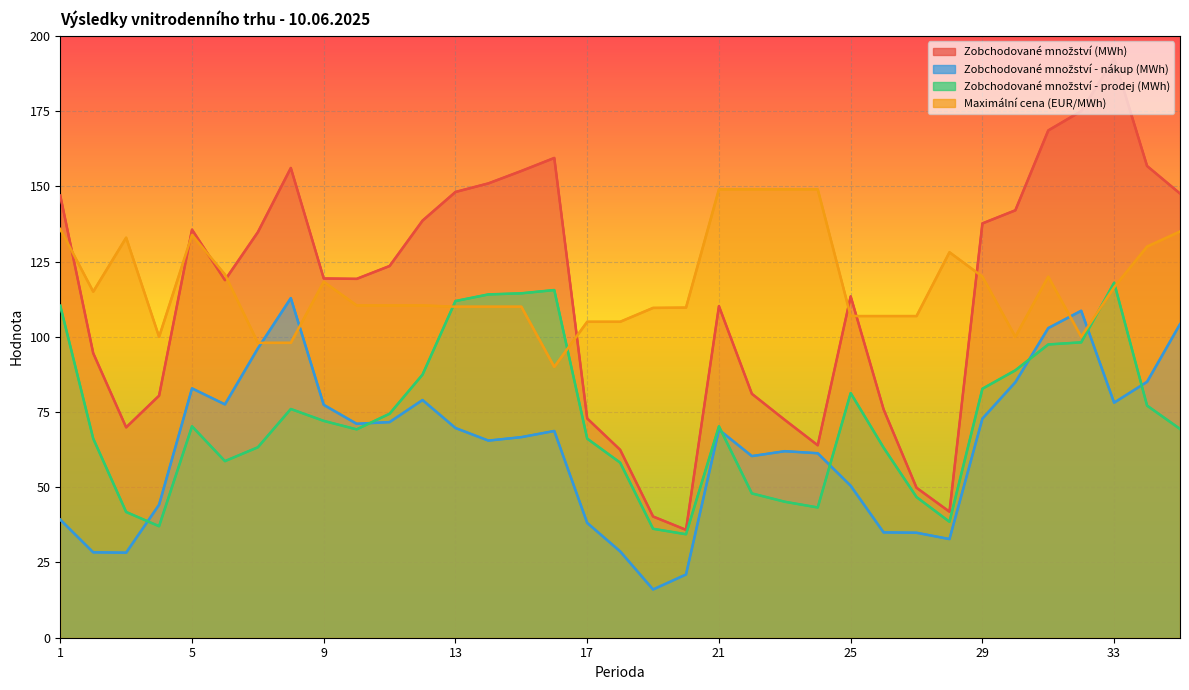

How many interior local peaks does the Zobchodované množství (MWh) series have?

6